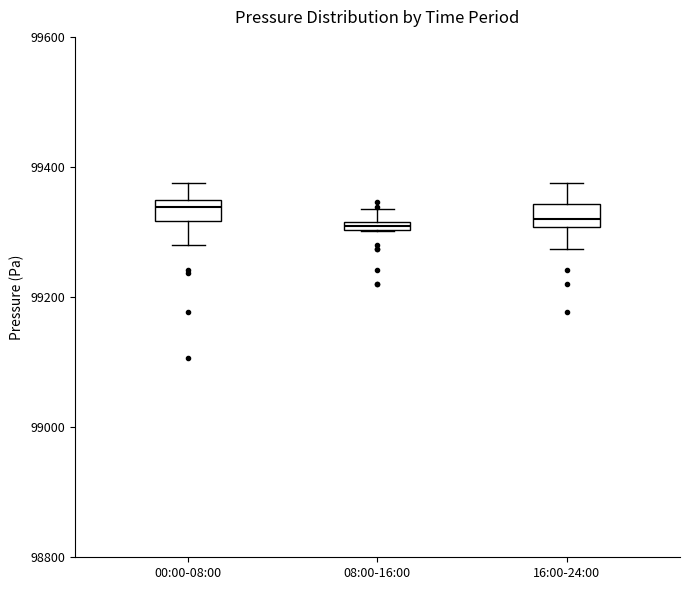

Where is the lower edge of the box for 08:00-16:00 on the y-axis? The values are not printed on the chart, so give them approximately, as read against the axis.

99300